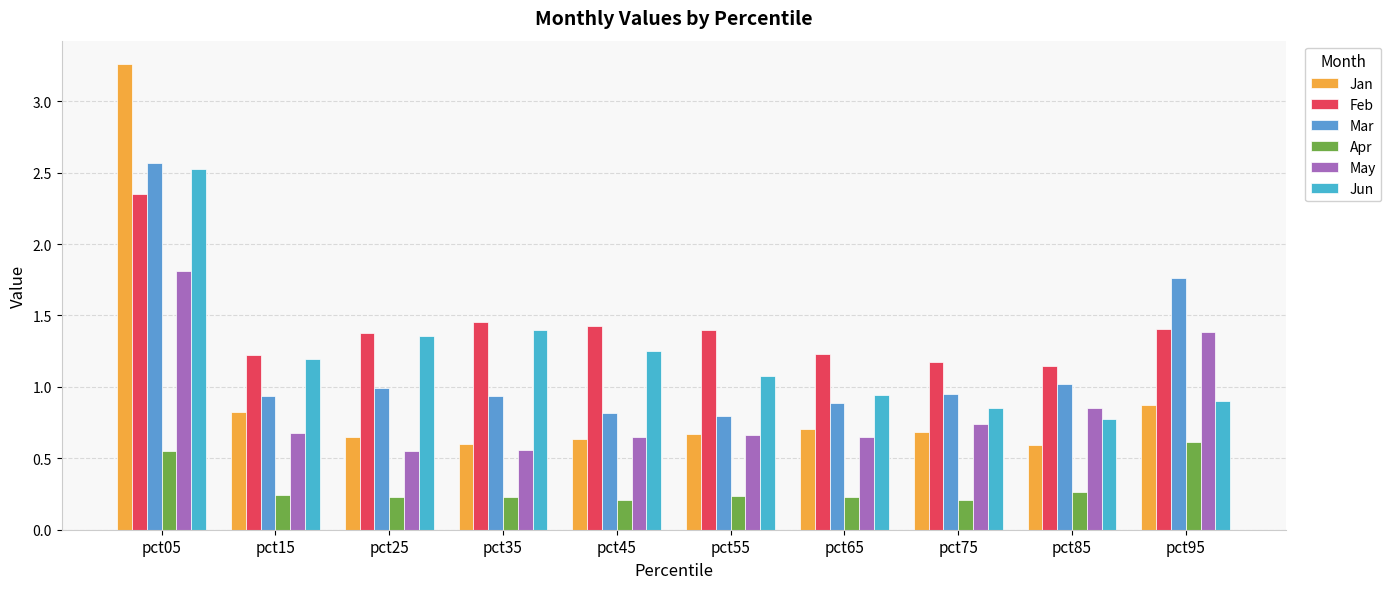

Is the value of Jan at pct35 greater than the value of May at pct05?

No